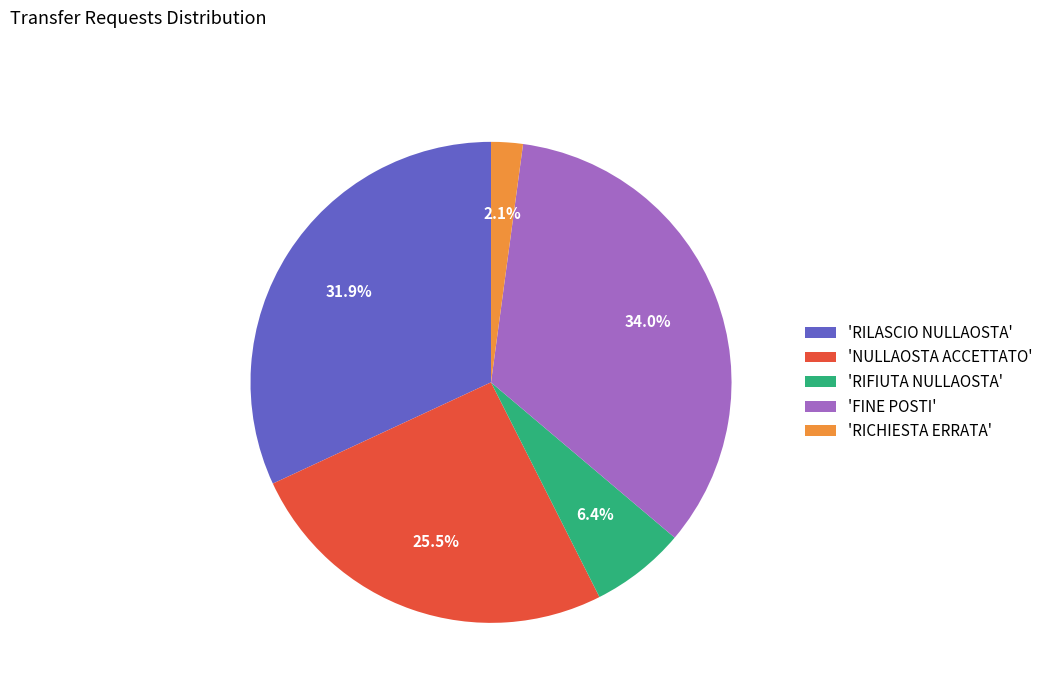

To the nearest percent, what is the average slice percentage?

20%